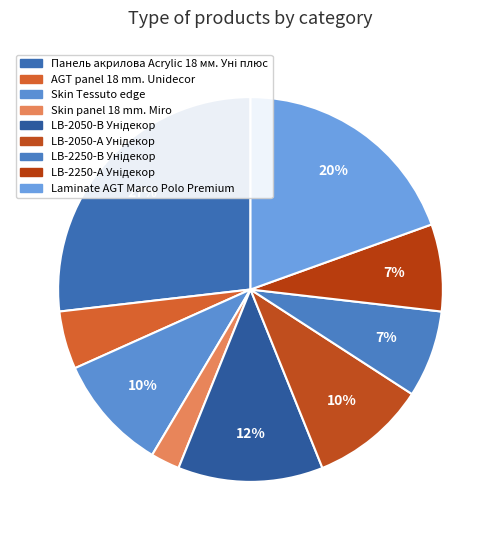

What percentage is NOT represented by LB-2050-А Унідекор?

90.2%